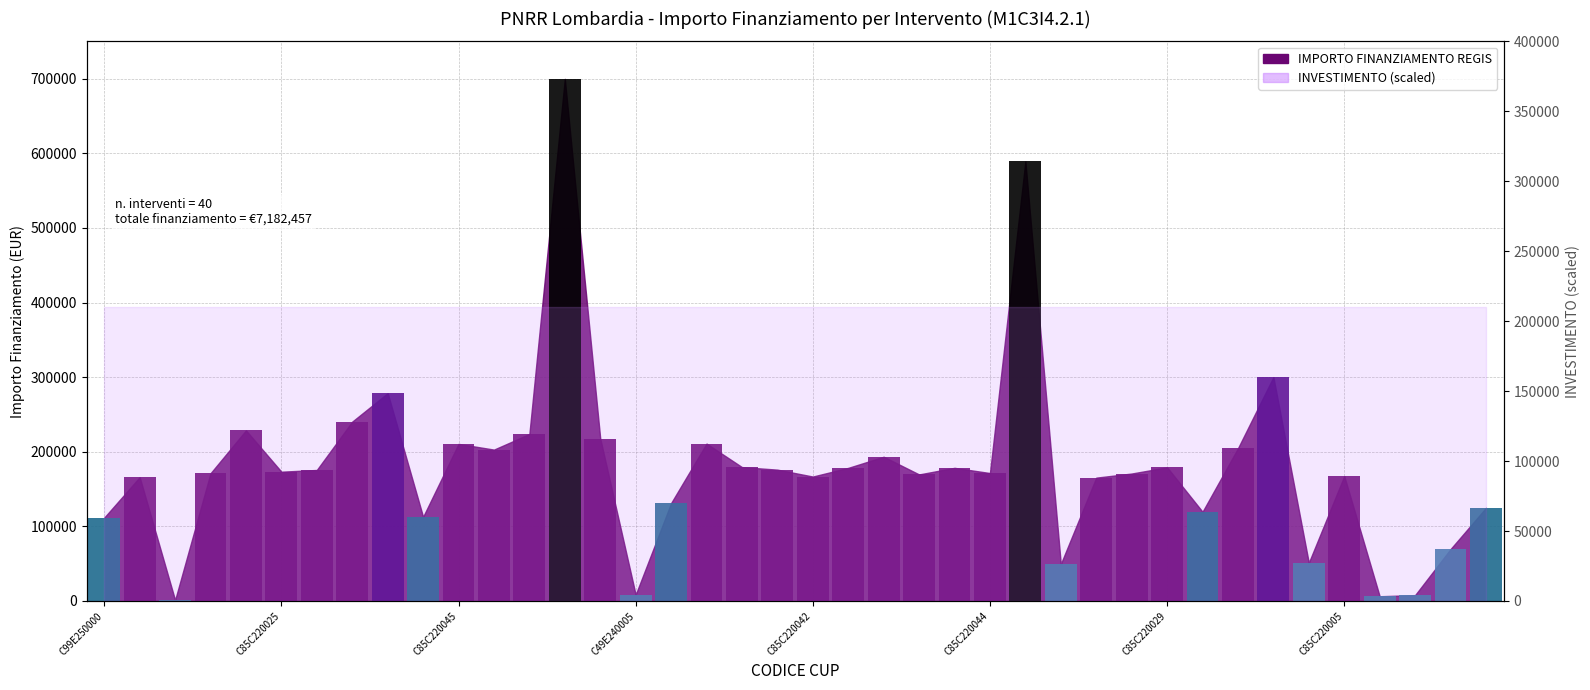

The value at C85C220005 is 167299.1. True or false?

True